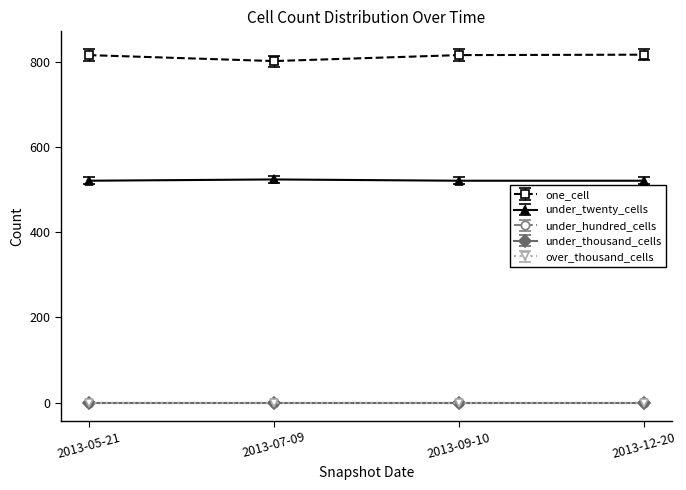

Does the chart have visible grid lines?

No